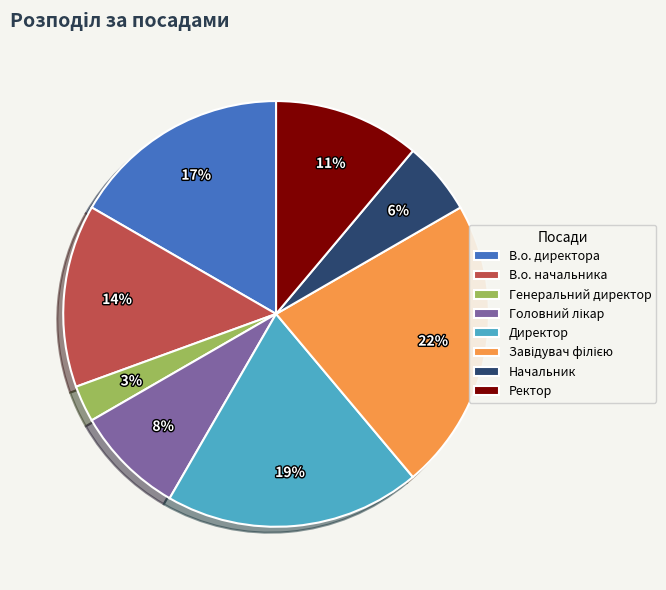

True or false: В.о. начальника accounts for 22% of the total.

False